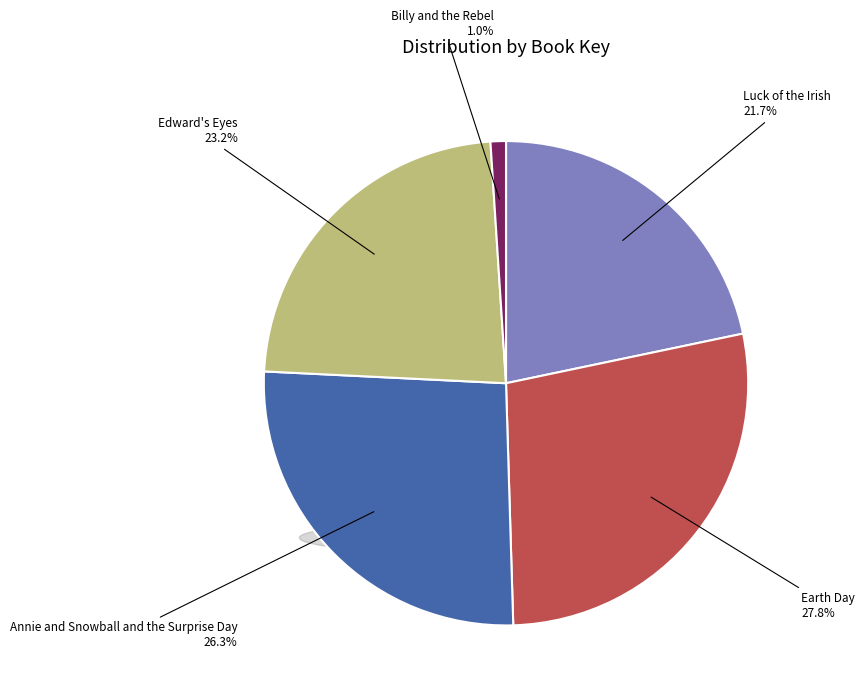

Is there a majority slice in this chart?

No